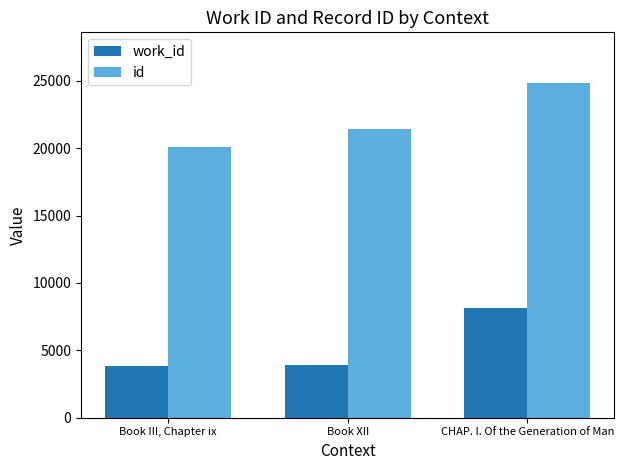

Rank the series by their average value, from highest to lowest.

id, work_id